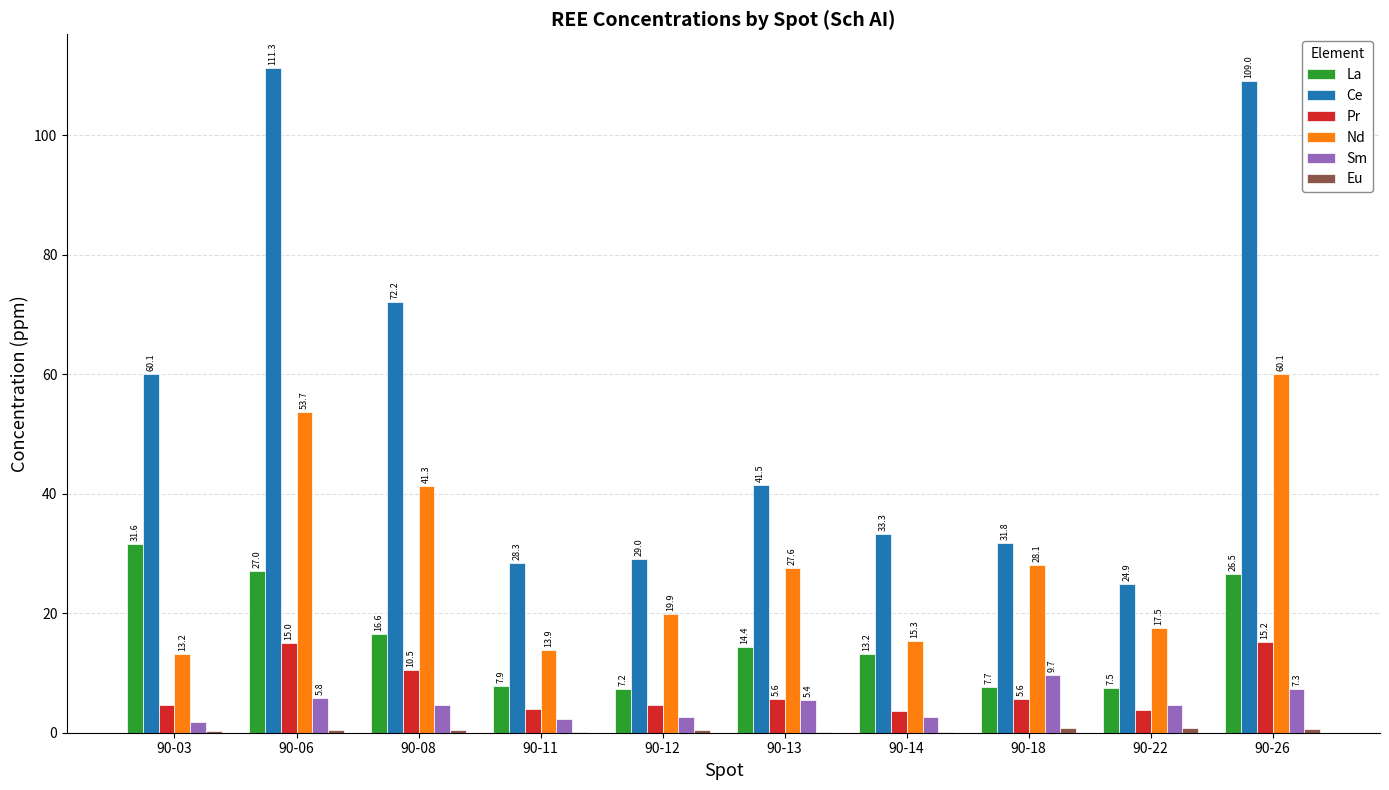

Where does the Ce series first go above 41?

90-03